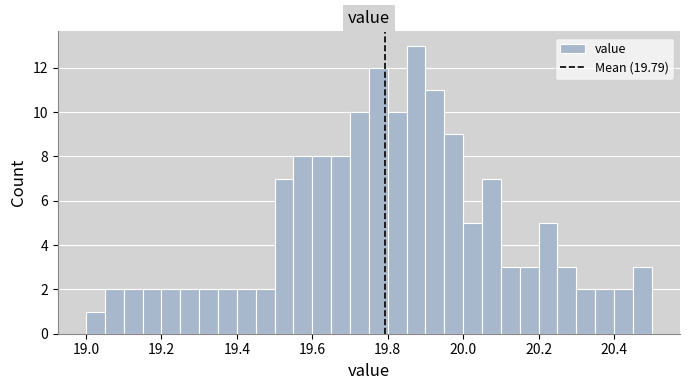

Around what value on the x-axis is the tallest bar? Give the approximate position of its centre, as read against the axis.

19.88